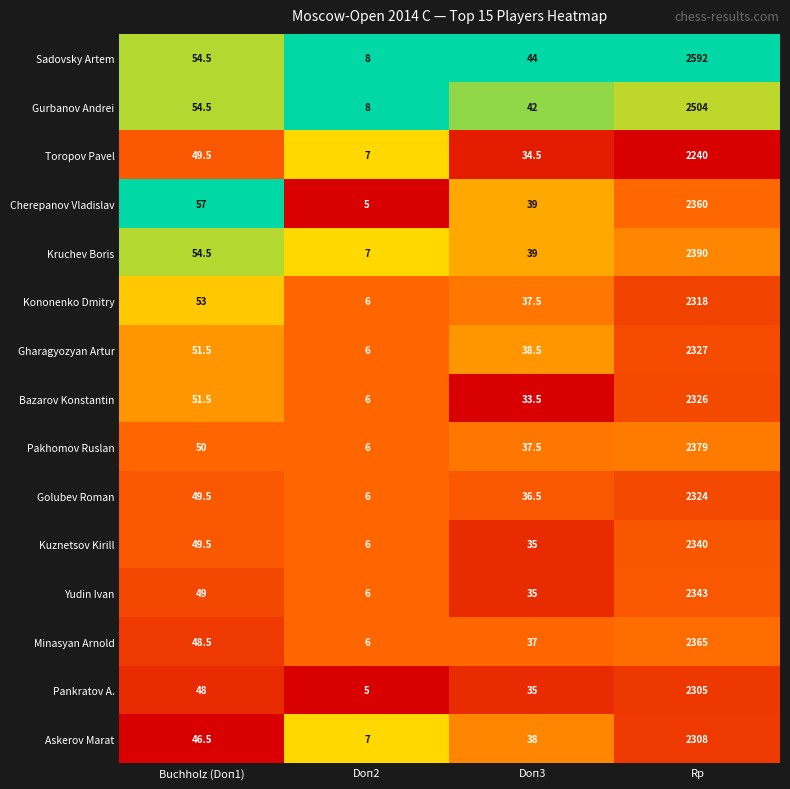

The value of Bazarov Konstantin at Buchholz (Doп1) is 72.7. True or false?

False